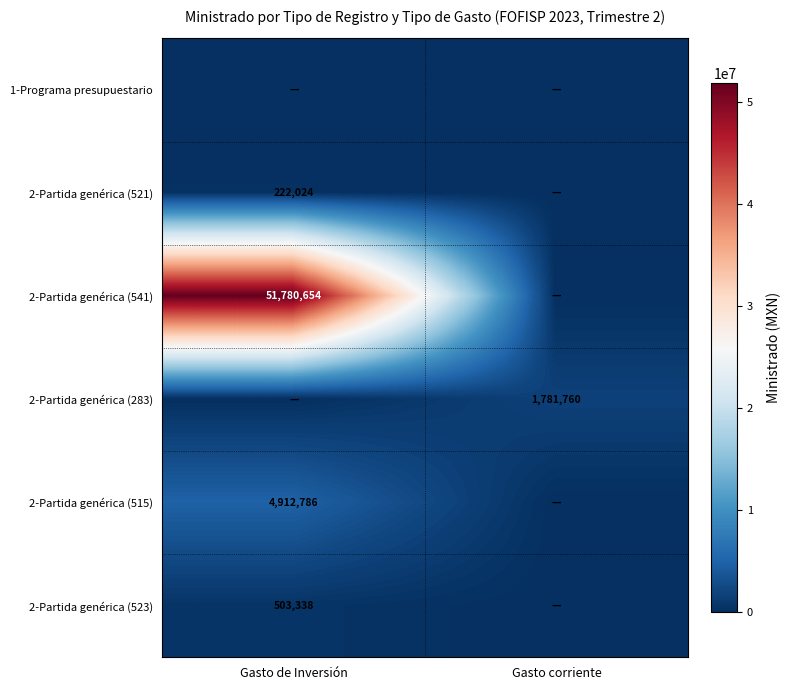

True or false: 2-Partida genérica (521) has a value of 222024 at Gasto de Inversión.

True